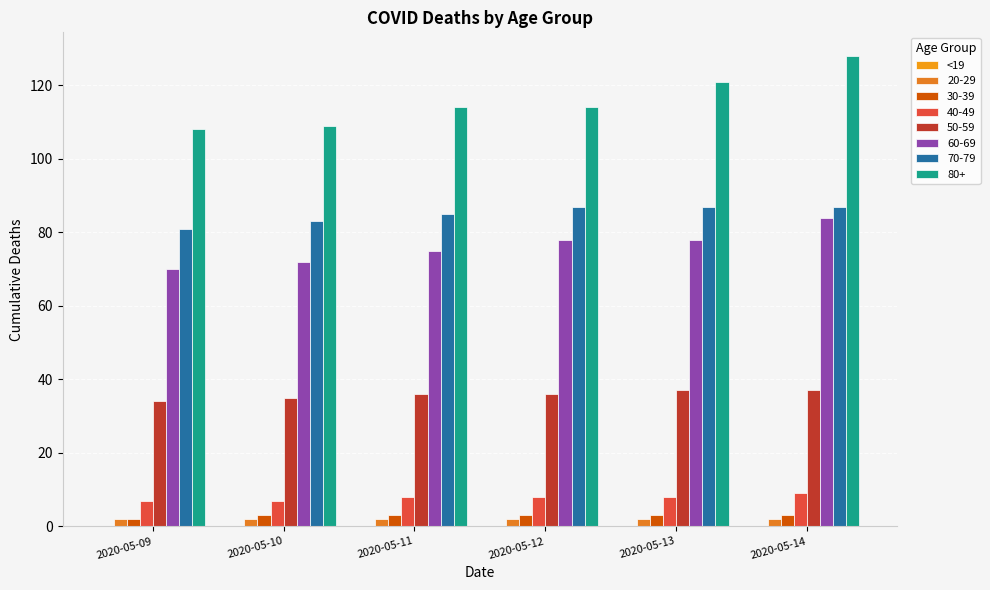

How many bars are there in each group?

7